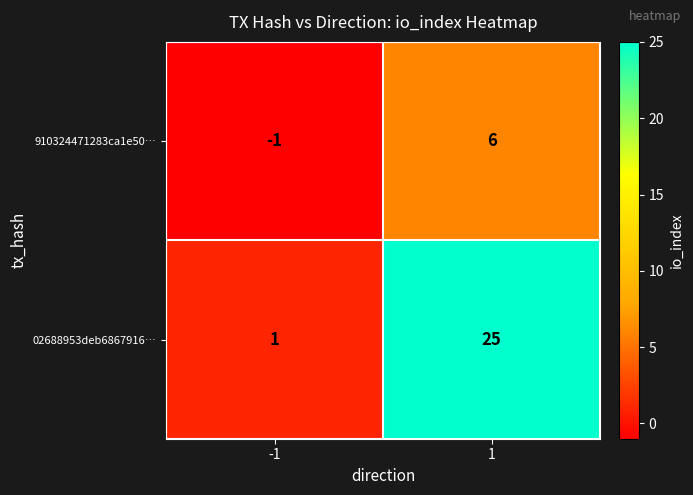

List the series in order of their peak value, highest first.

02688953deb6867916…, 910324471283ca1e50…